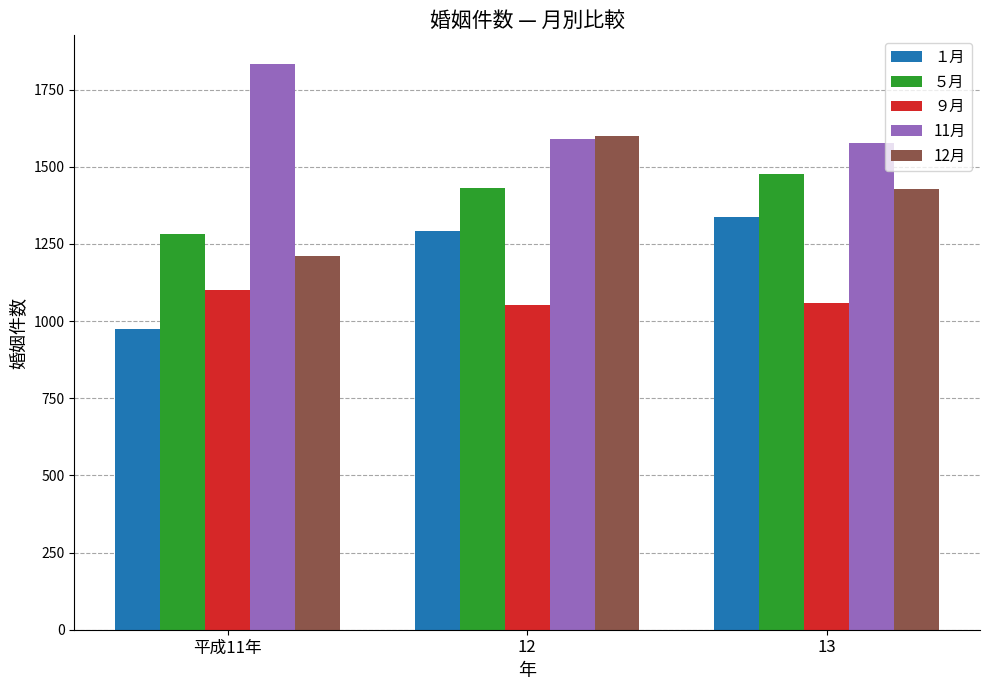

Rank the series by their maximum value, from lowest to highest.

９月, １月, ５月, 12月, 11月